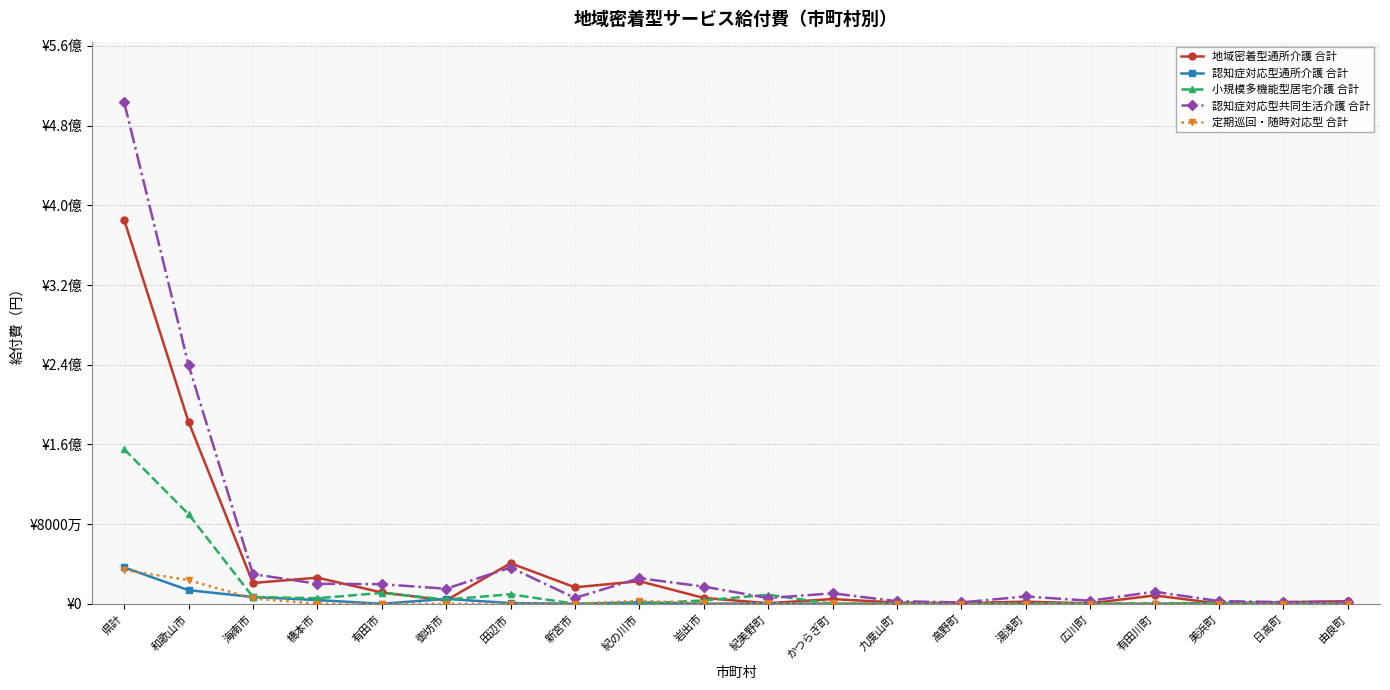

Does the chart have visible grid lines?

Yes